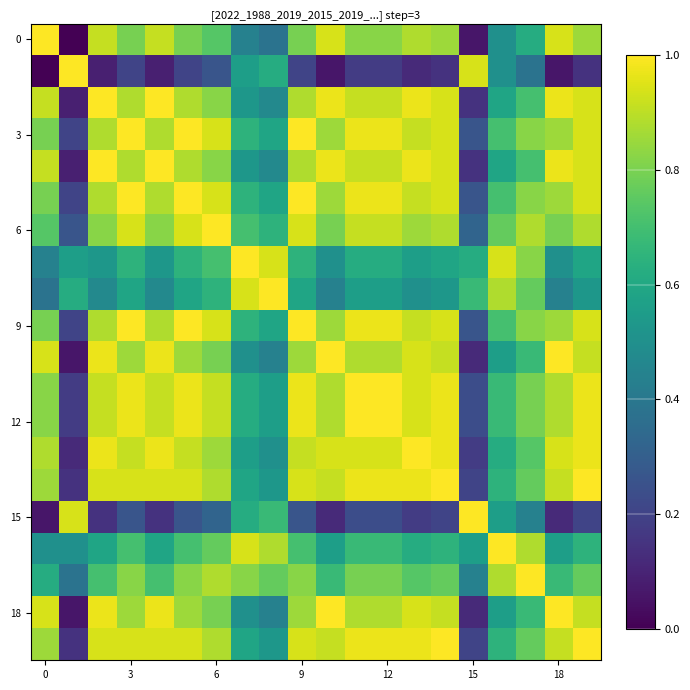

At how many categories does at least one series exceed 0?

20